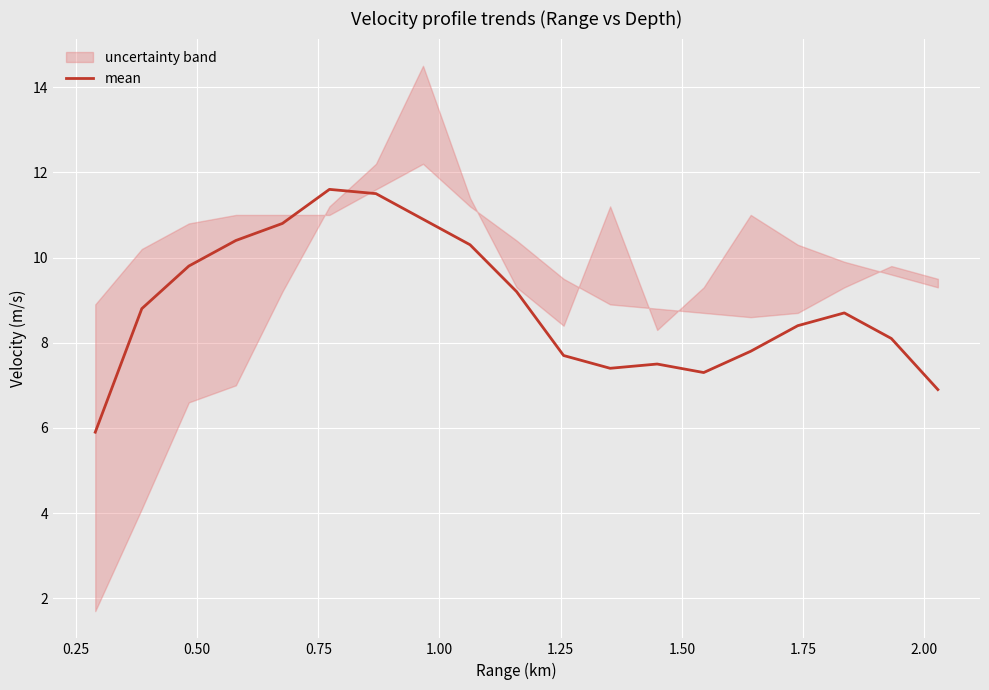

What is the difference between the maximum and minimum values?

5.7